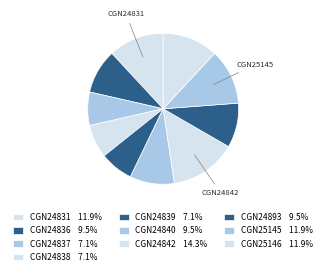

Count the number of slices in the pie.

10